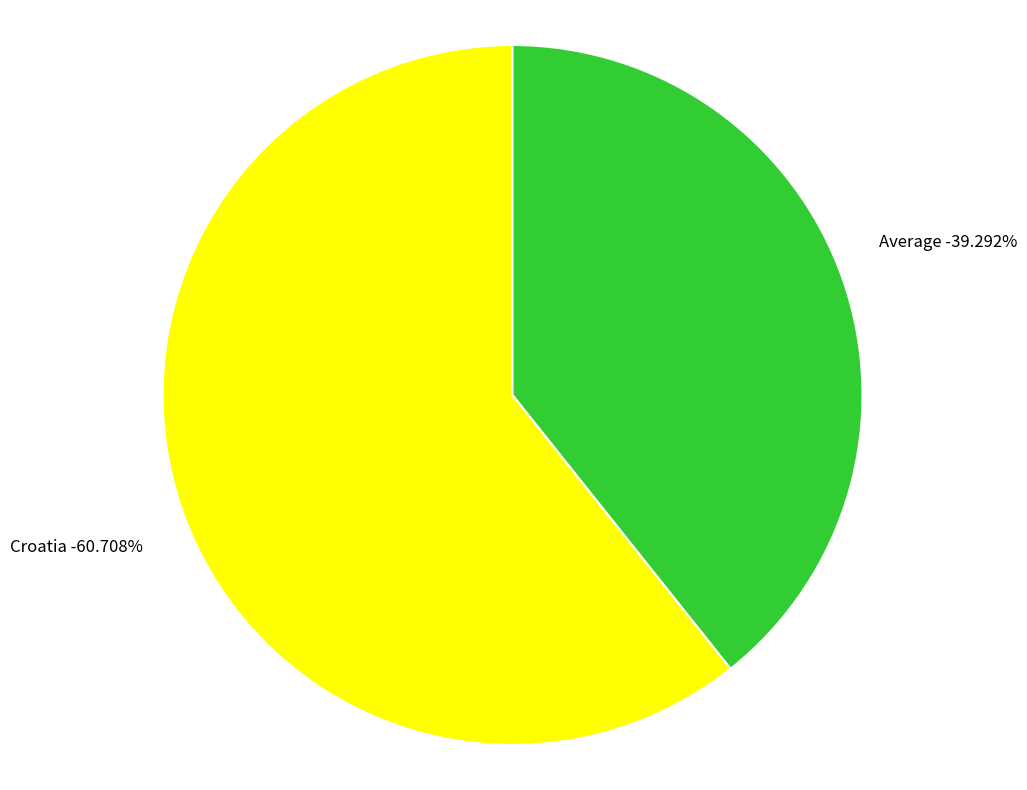

To the nearest percent, what percentage of the pie is Croatia?

61%